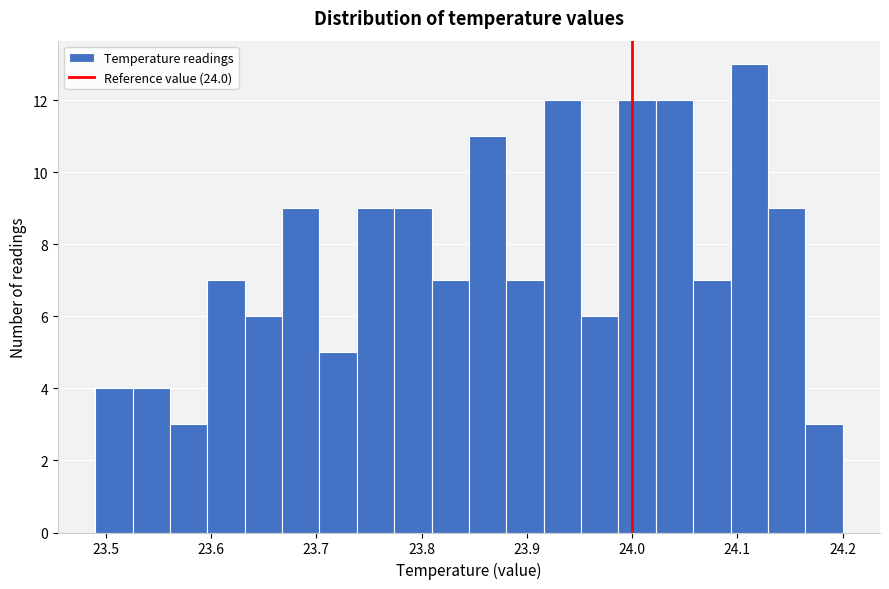

Around what value on the x-axis is the tallest bar? Give the approximate position of its centre, as read against the axis.

24.11